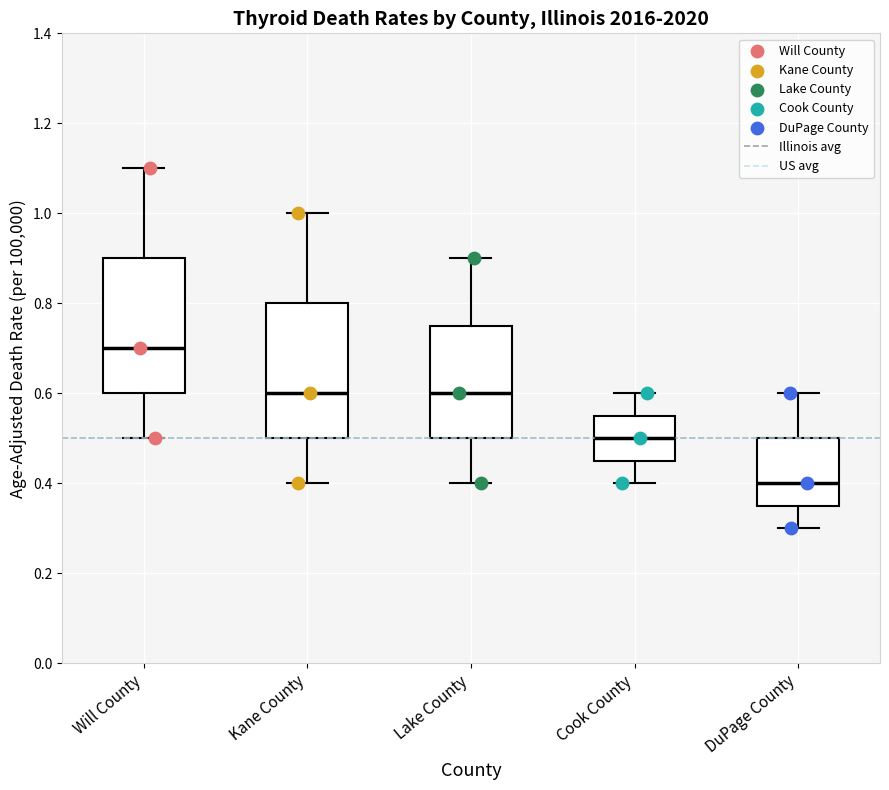

Reading left to right, read every box against the y-axis: the position of its median line, the range the box covers, and the ends of its whiskers. The values are not printed on the chart, so give them approximately, as read against the axis.

Will County: median 0.70, box 0.60 to 0.90, whiskers 0.50 to 1.10
Kane County: median 0.60, box 0.50 to 0.80, whiskers 0.40 to 1.00
Lake County: median 0.60, box 0.50 to 0.76, whiskers 0.40 to 0.90
Cook County: median 0.50, box 0.46 to 0.56, whiskers 0.40 to 0.60
DuPage County: median 0.40, box 0.36 to 0.50, whiskers 0.30 to 0.60